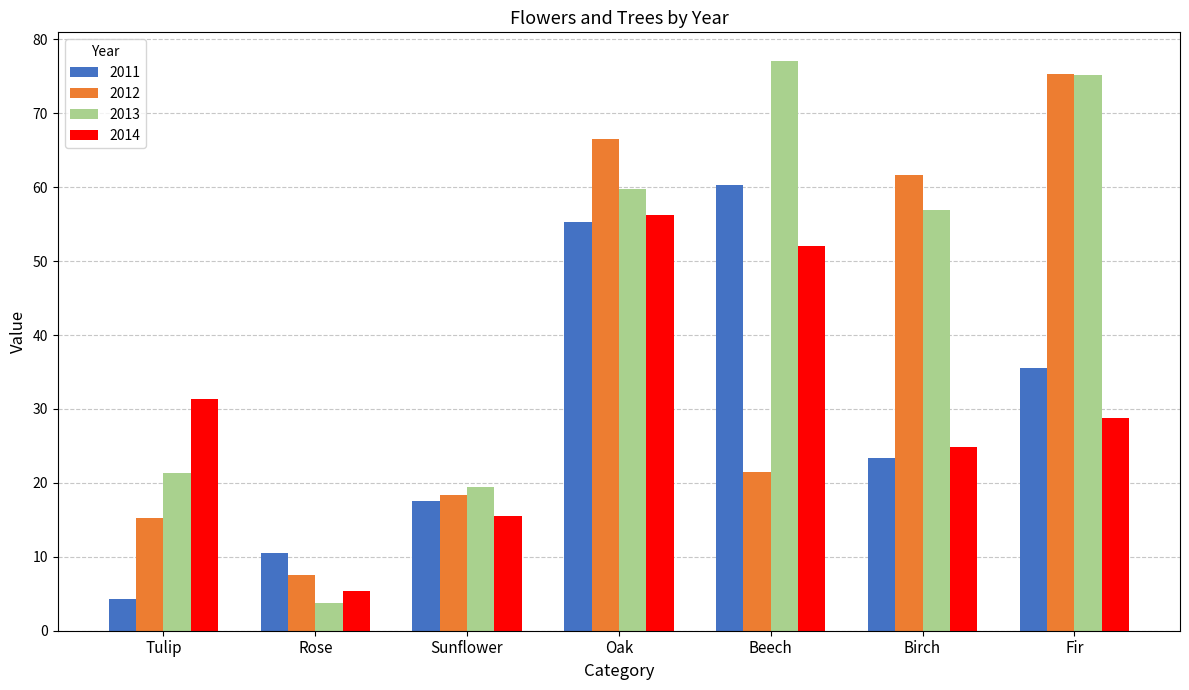

The value of 2012 at Oak is 14.4. True or false?

False